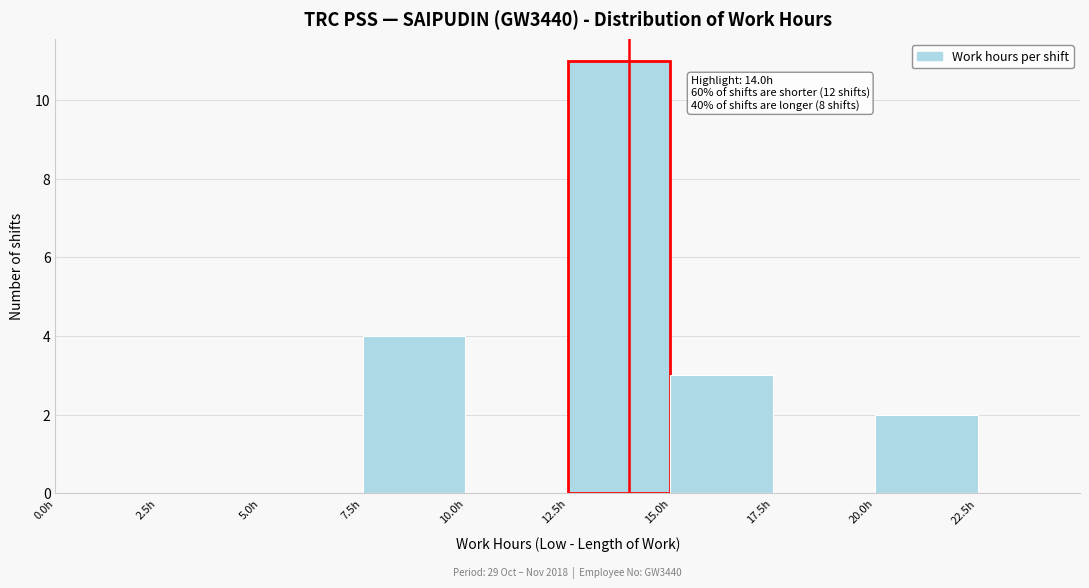

Over which range of the x-axis is the bar tallest?

12.5 to 15.0